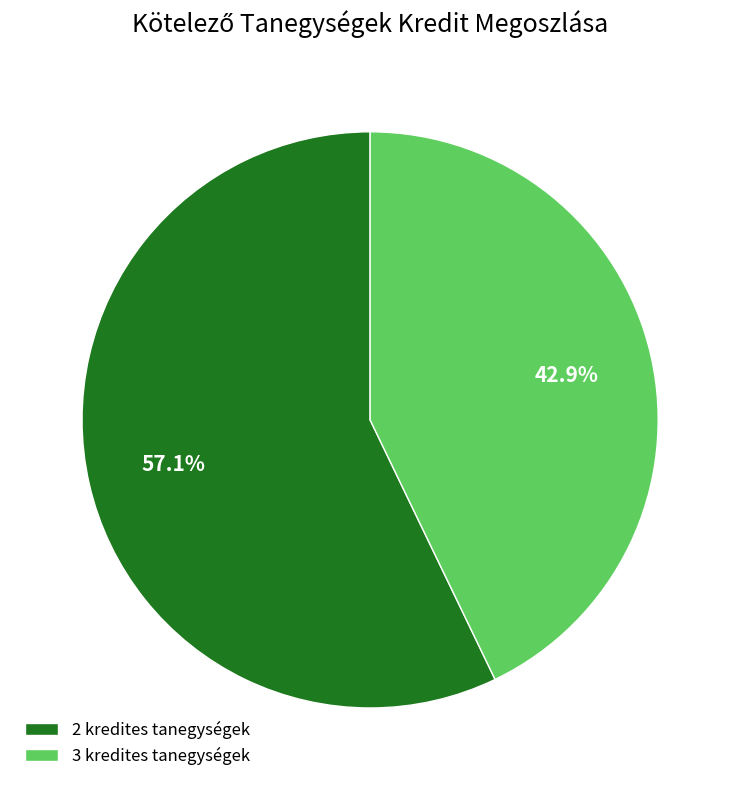

Is 3 kredites tanegységek the majority of the pie?

No